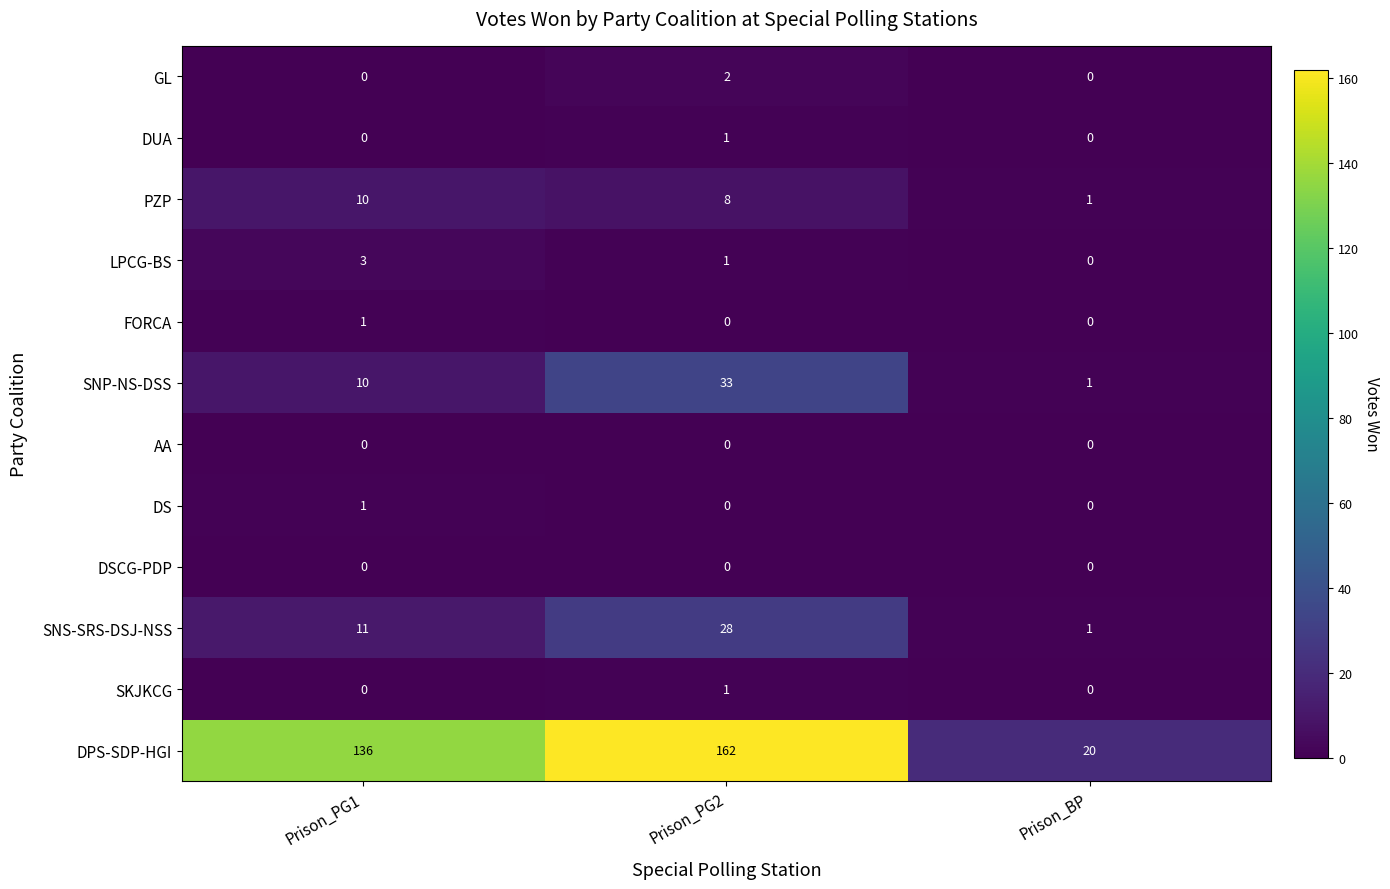

Which series has the largest range (max minus min)?

DPS-SDP-HGI